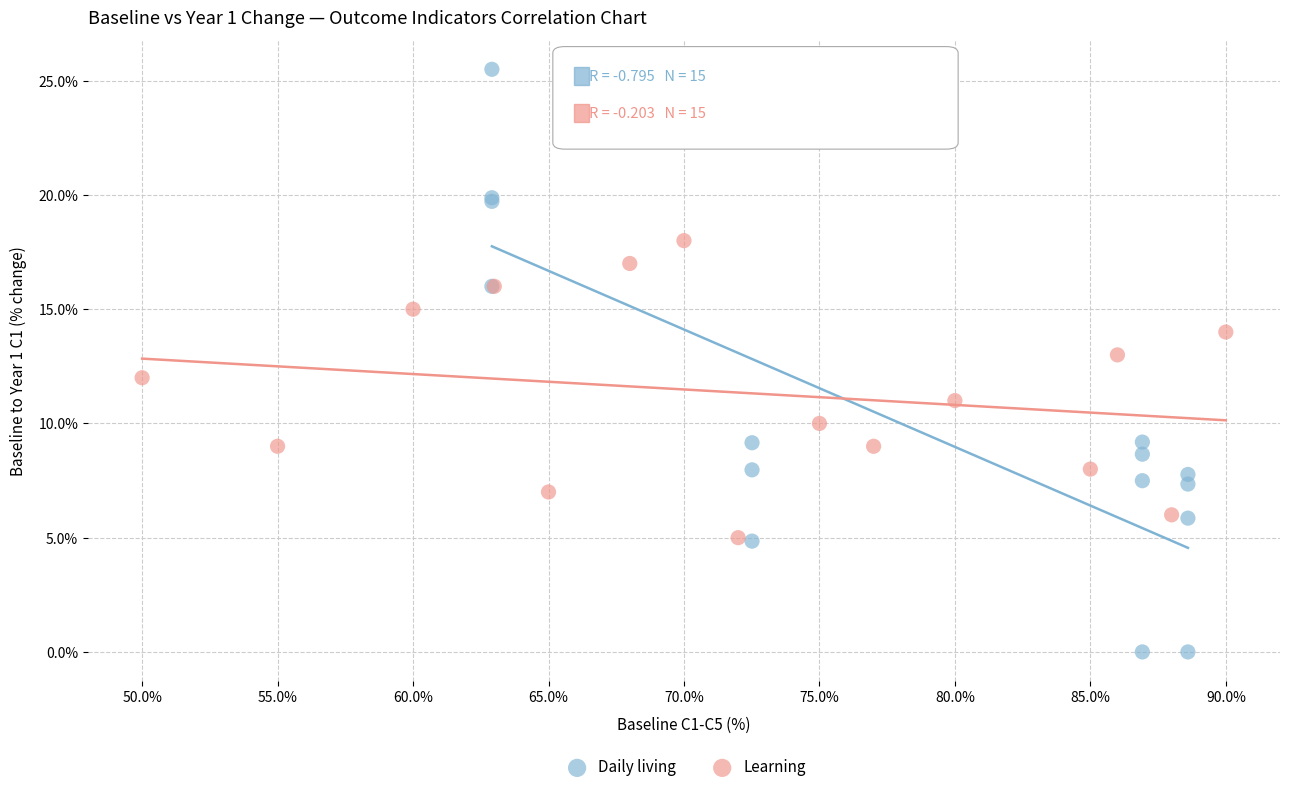

What are all the series names shown in the legend?

Daily living, Learning